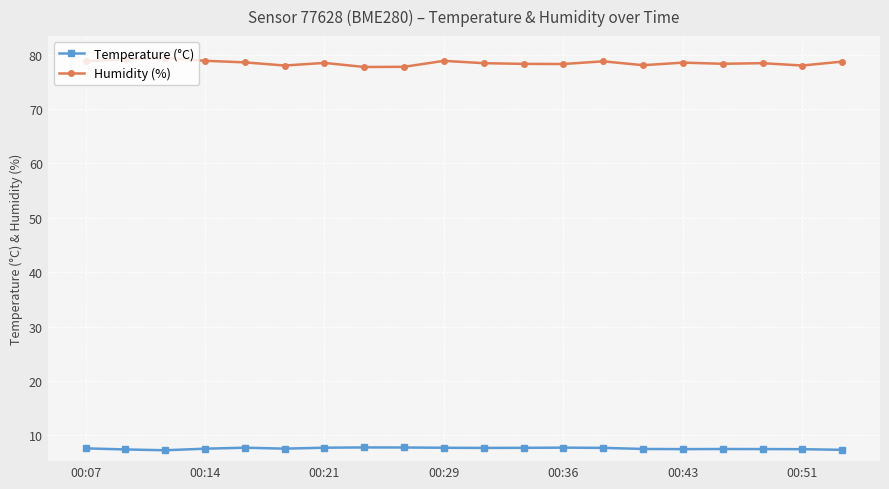

Which series has the widest spread of values?

Humidity (%)